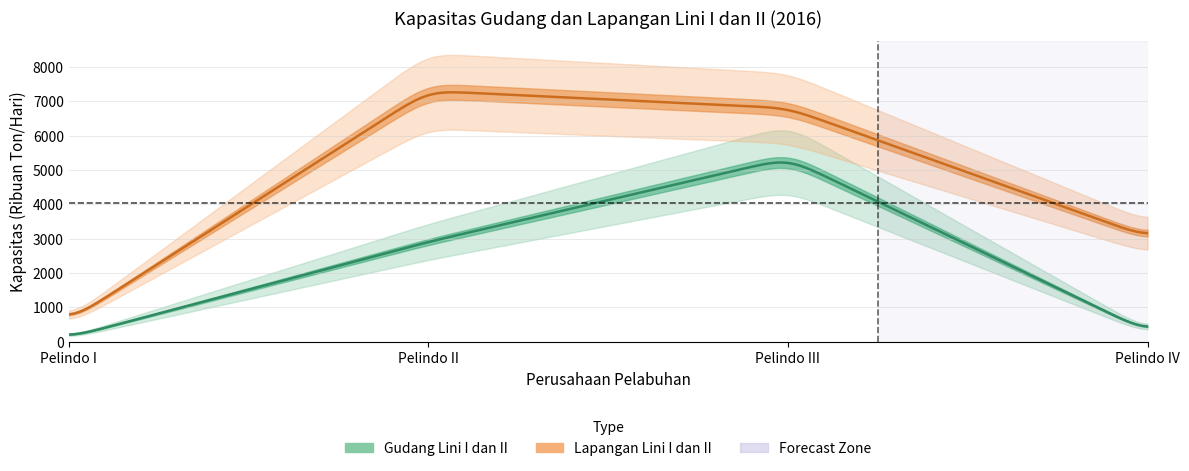

What is the sum of all Gudang Lini I dan II values?

8670